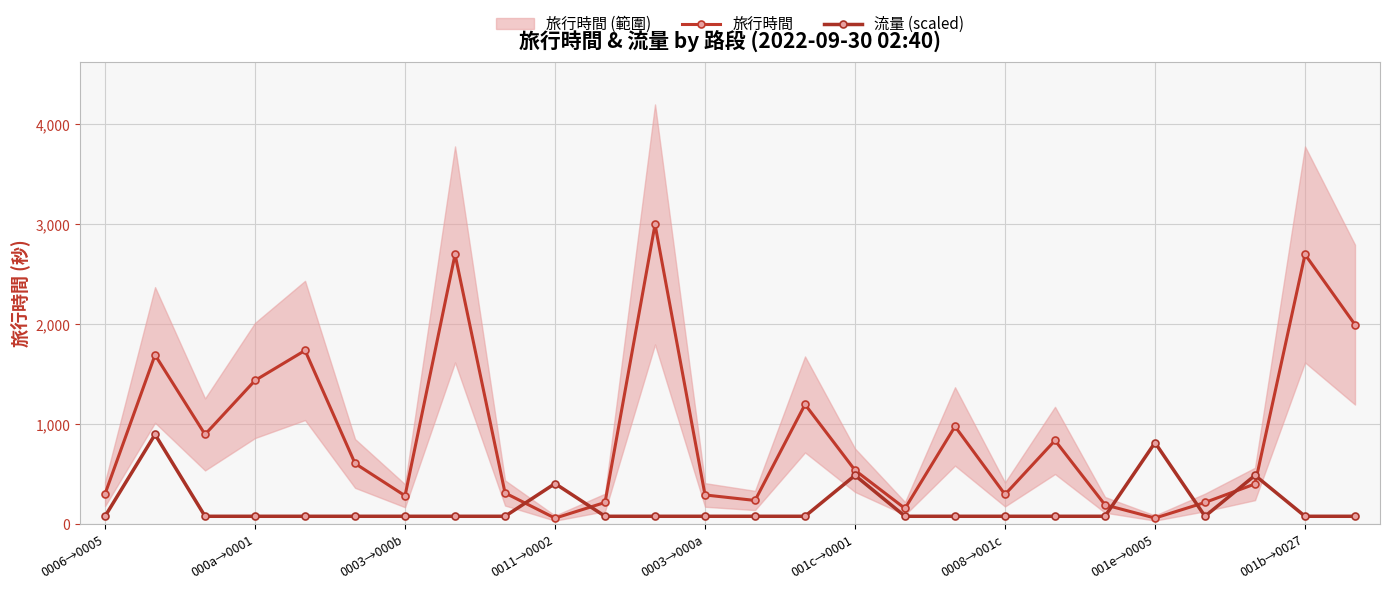

What is the spread (max minus min) of values at 11?

2918.2